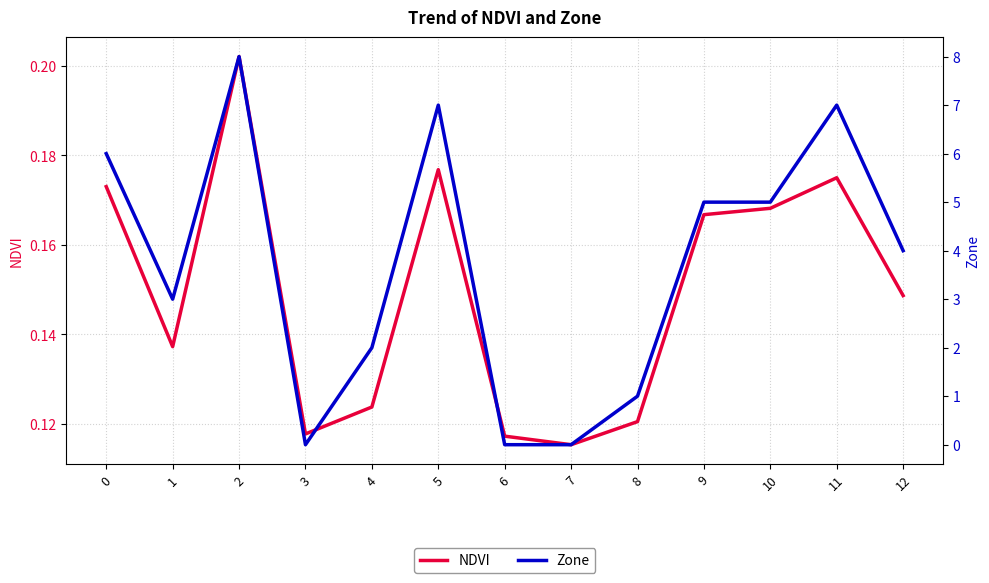

What is the difference between the highest and lowest values at 11?

6.8